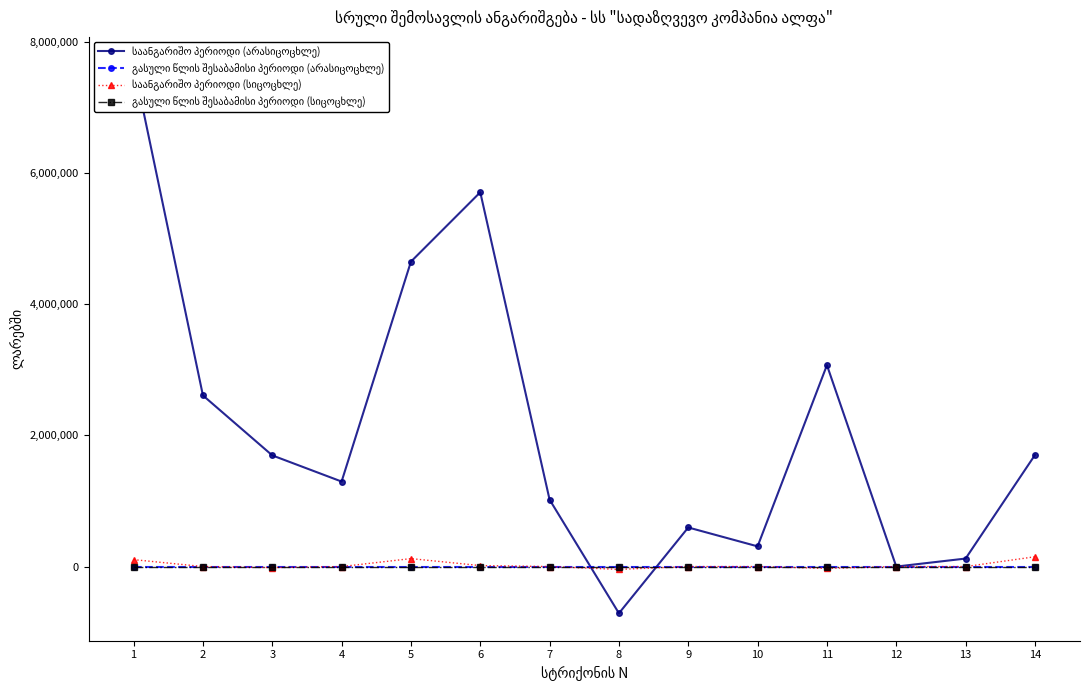

True or false: საანგარიშო პერიოდი (სიცოცხლე) and გასული წლის შესაბამისი პერიოდი (სიცოცხლე) cross at least once.

False